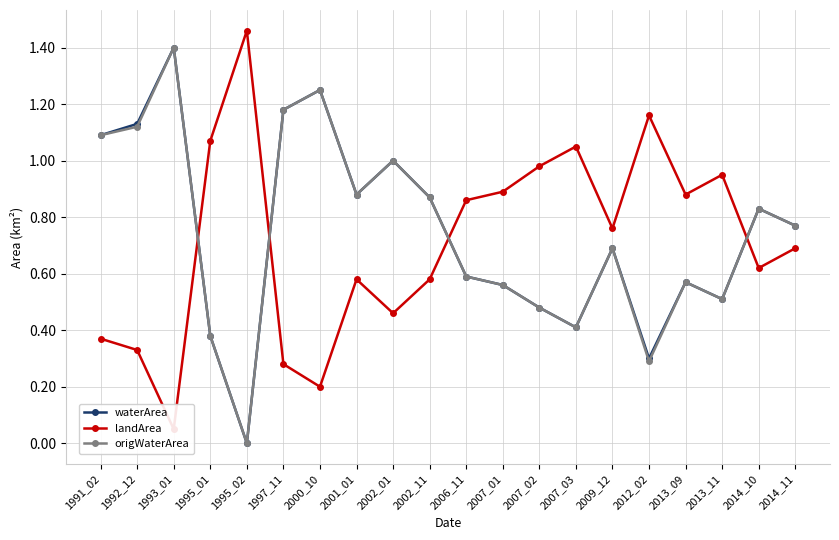

How many values in origWaterArea are above zero?

19